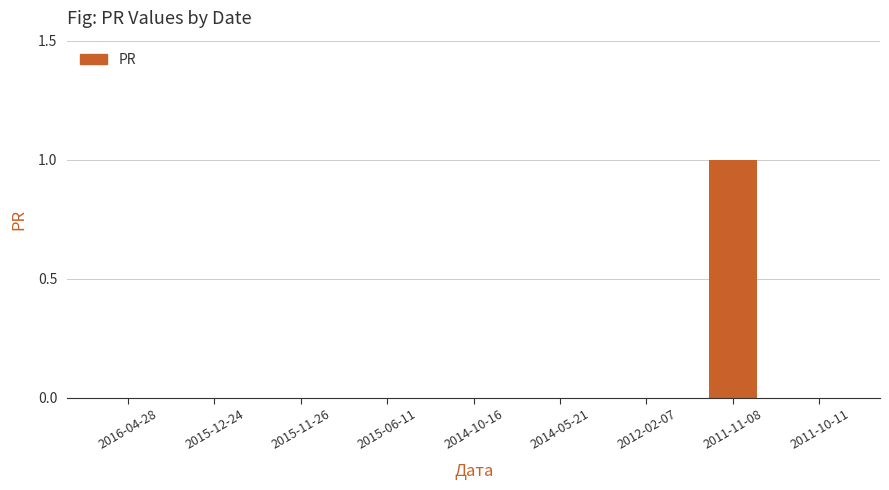

Reading left to right, extract all data points from this chart.

2016-04-28=0	2015-12-24=0	2015-11-26=0	2015-06-11=0	2014-10-16=0	2014-05-21=0	2012-02-07=0	2011-11-08=1	2011-10-11=0